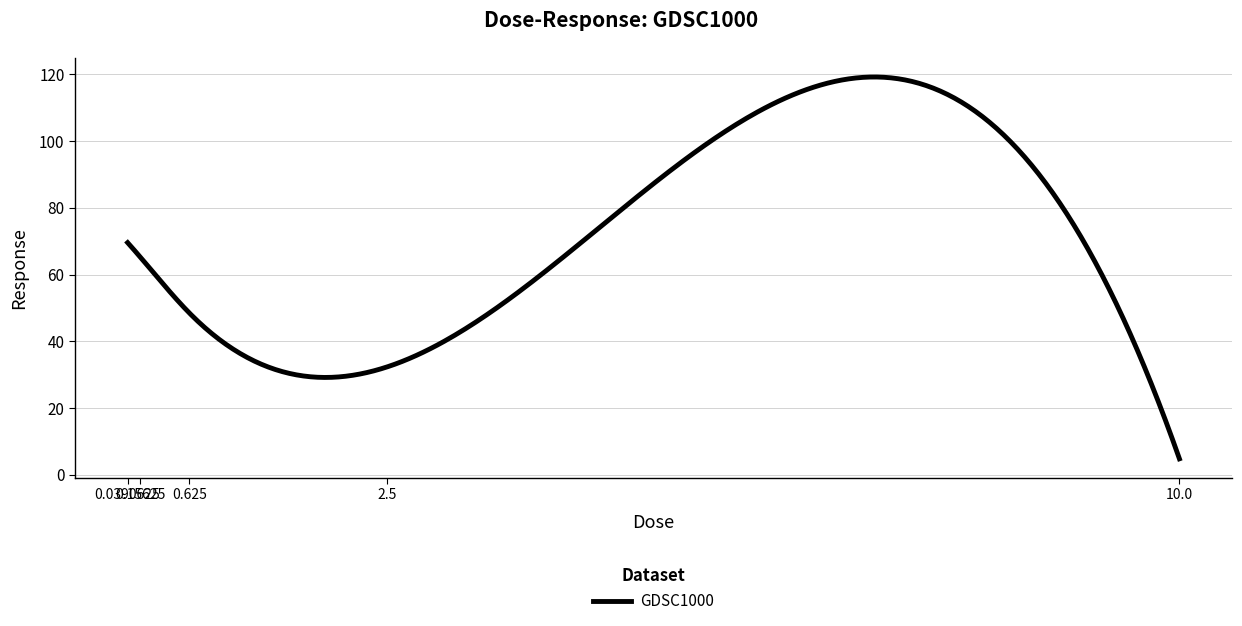

What is the difference between the maximum and minimum values?

114.4